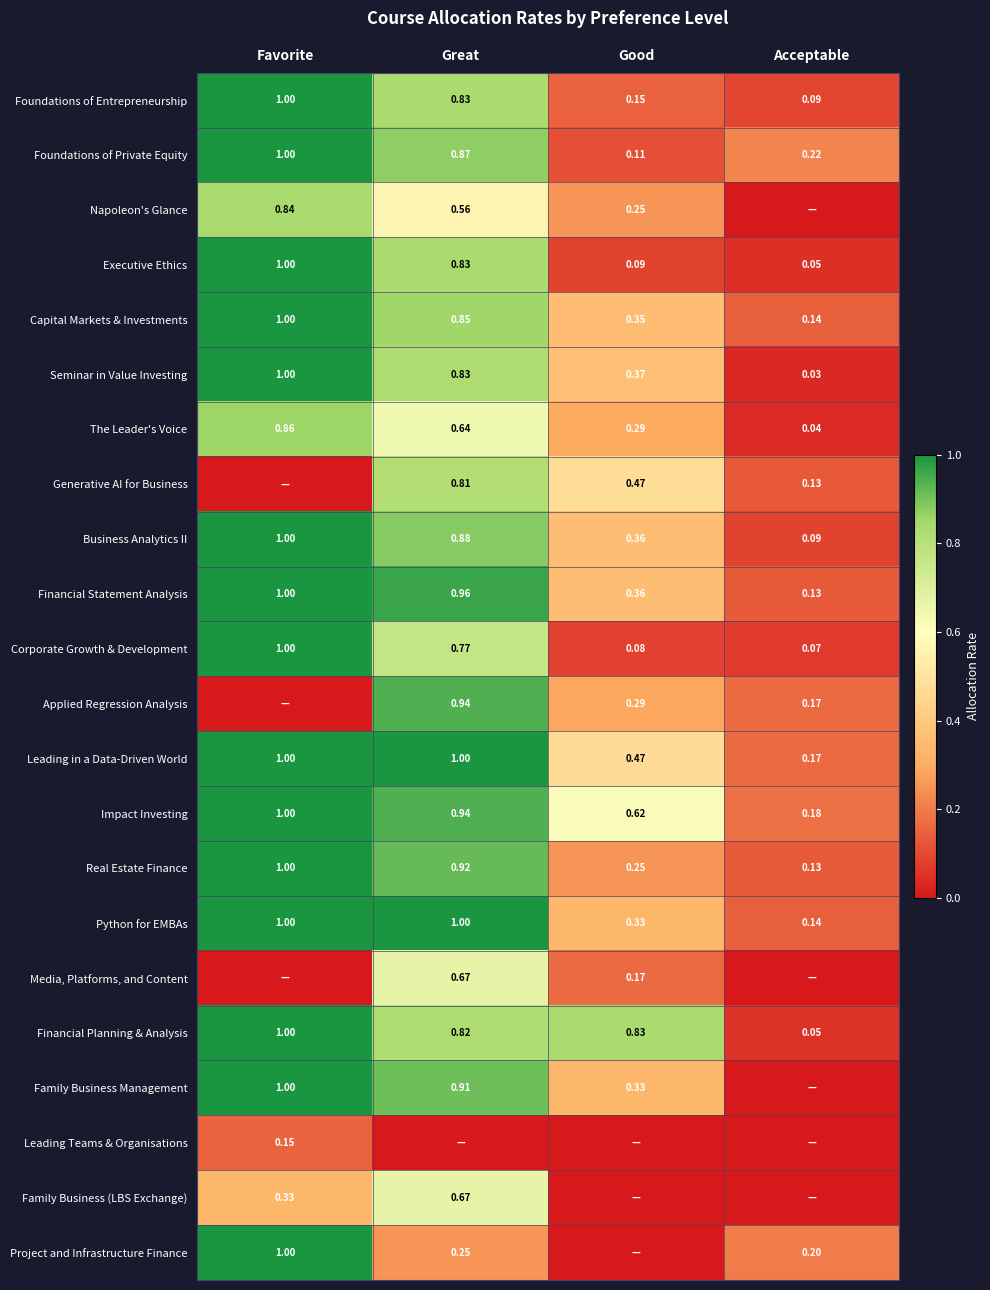

At which label does Executive Ethics reach its peak?

Favorite